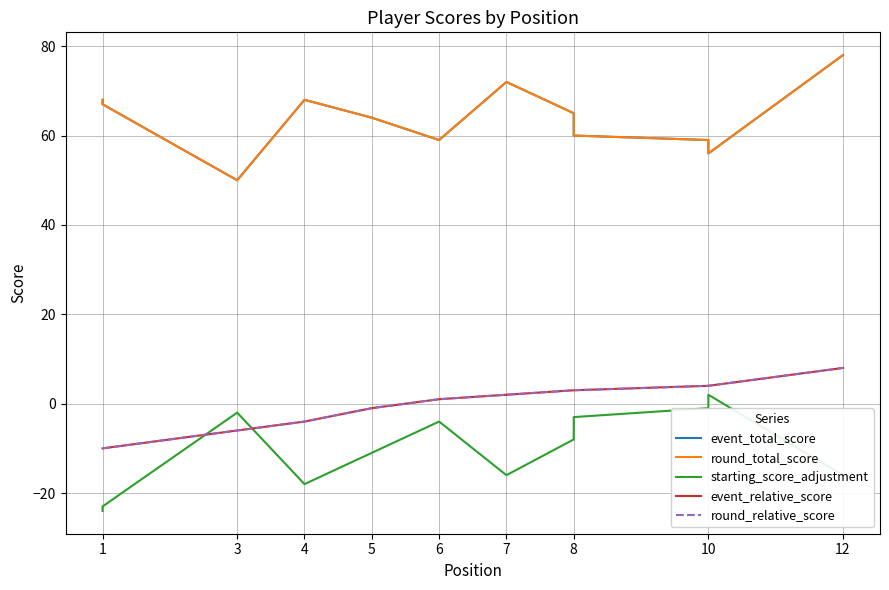

List the series in order of their peak value, highest first.

event_total_score, round_total_score, event_relative_score, round_relative_score, starting_score_adjustment